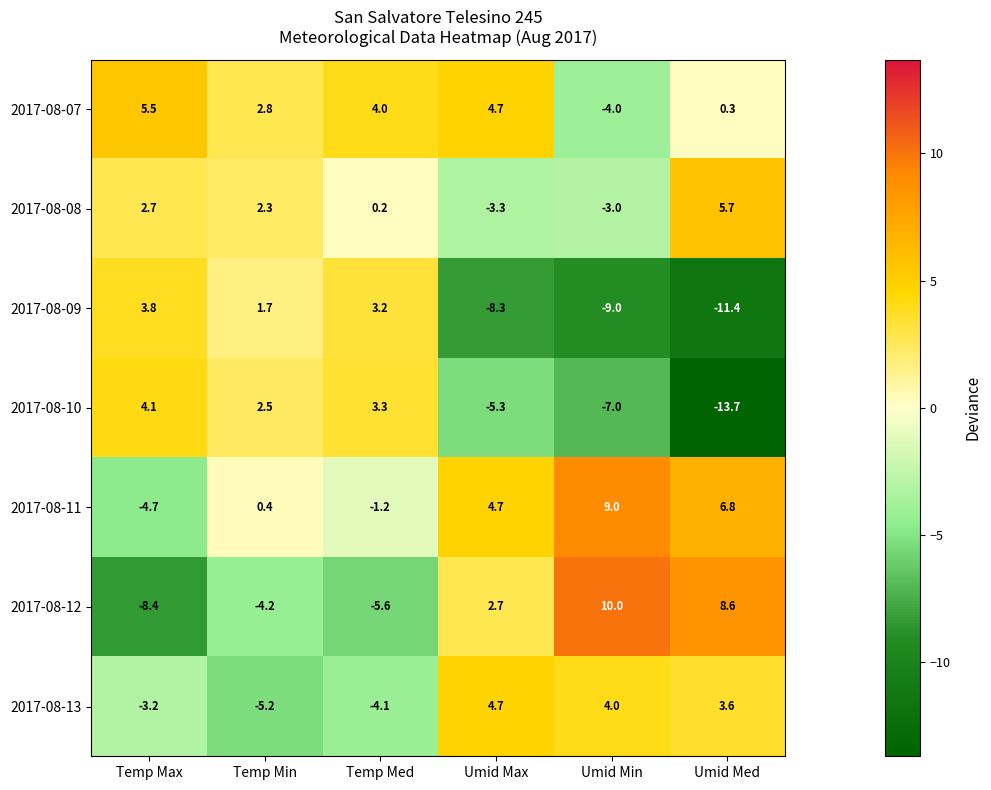

Which series has the largest total across all categories?

2017-08-11